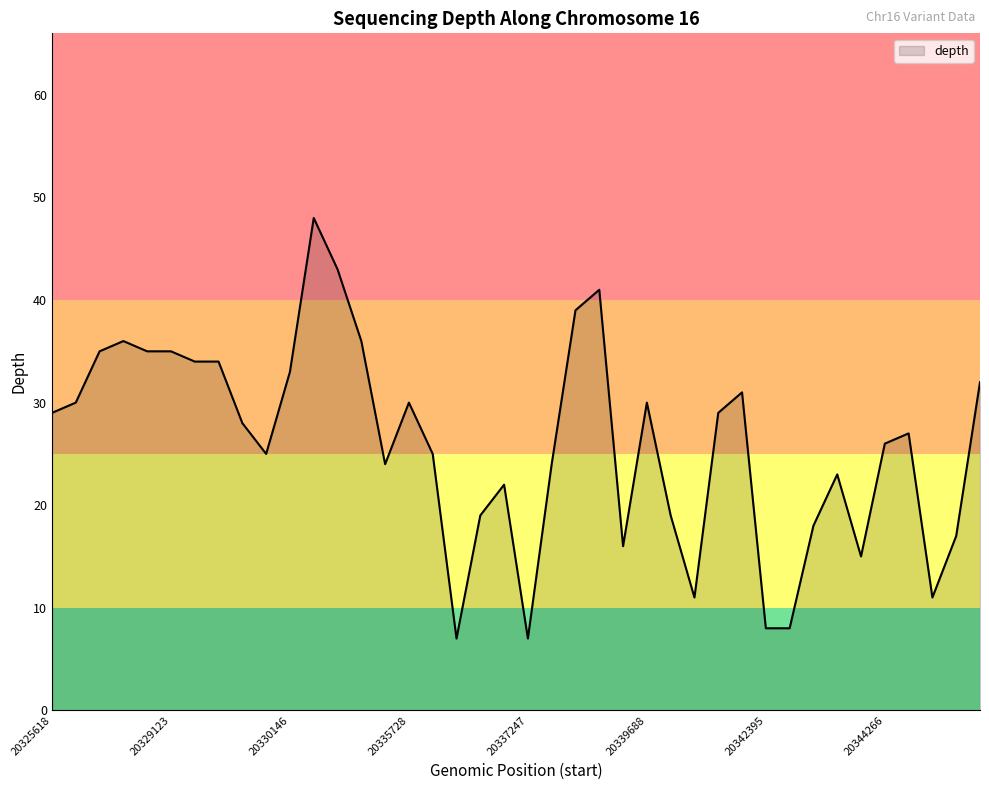

What is the minimum value shown in the chart?

7